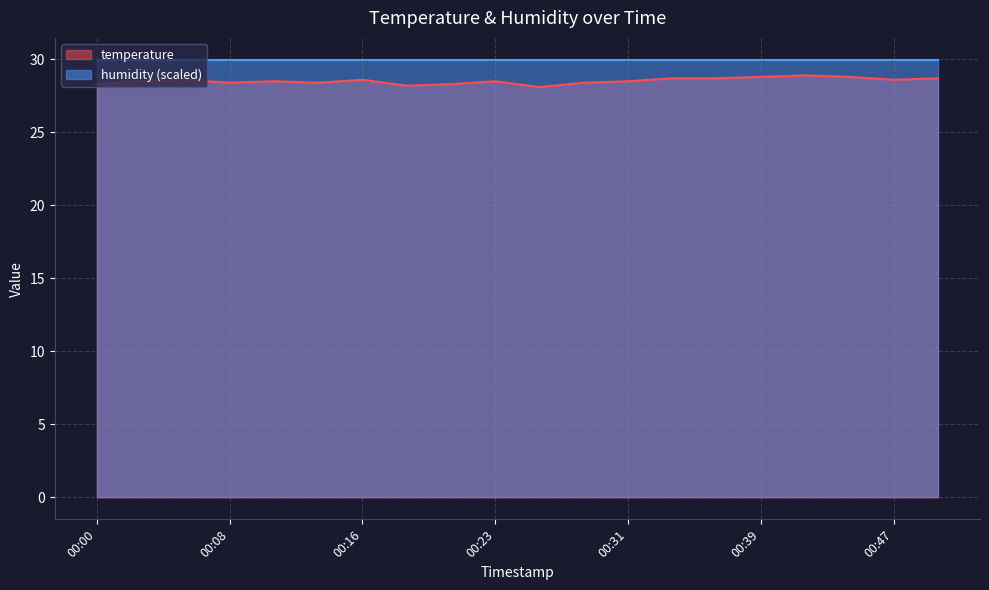

Does the chart have visible grid lines?

Yes